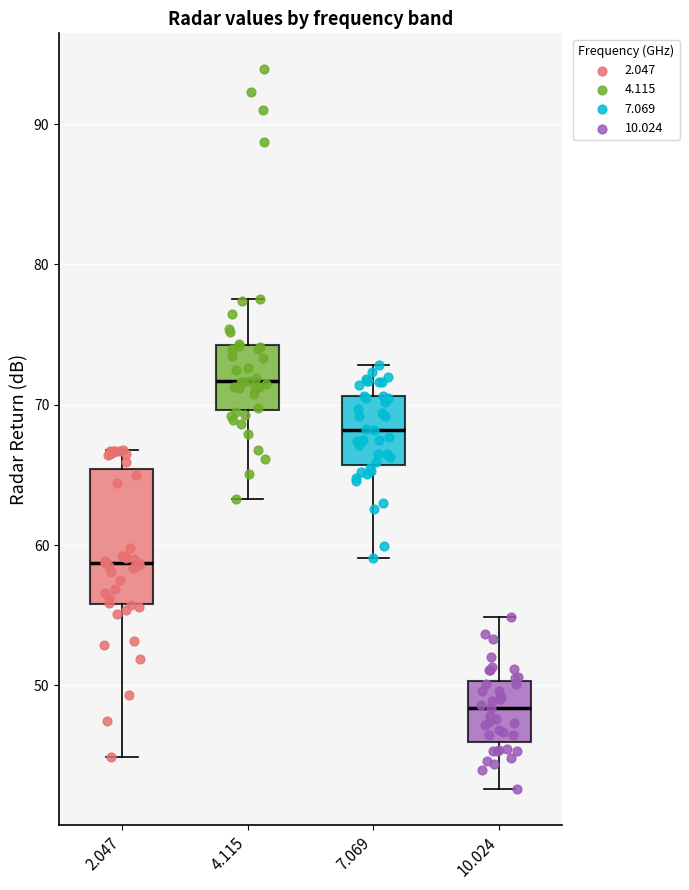

Reading left to right, read every box against the y-axis: the position of its median line, the range the box covers, and the ends of its whiskers. The values are not printed on the chart, so give them approximately, as read against the axis.

2.047: median 59, box 56 to 65, whiskers 45 to 67
4.115: median 72, box 70 to 74, whiskers 63 to 78
7.069: median 68, box 66 to 71, whiskers 59 to 73
10.024: median 48, box 46 to 50, whiskers 43 to 55